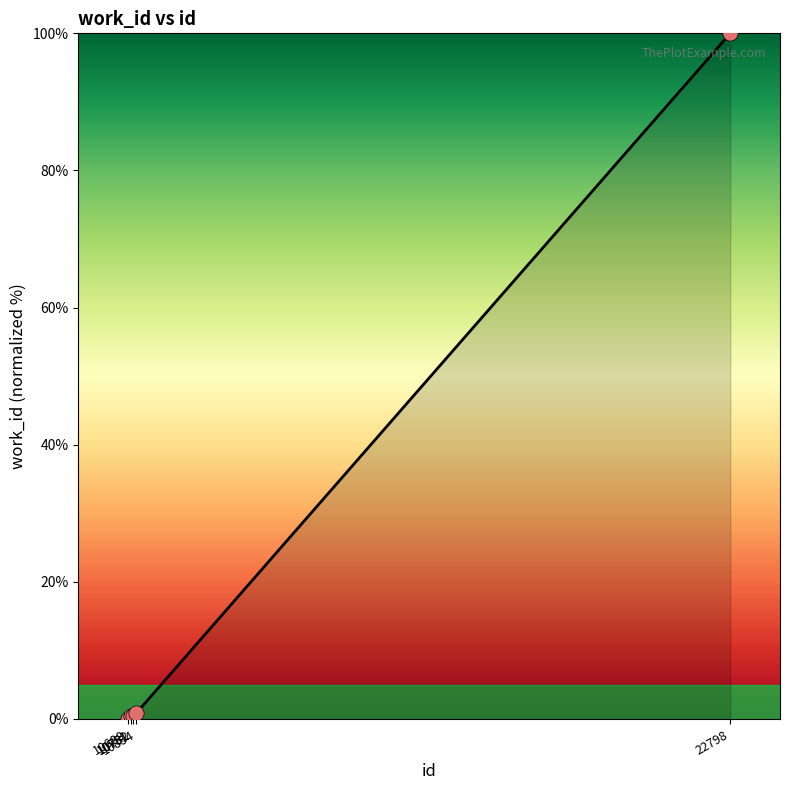

What is the change in value from 10688 to 10782?

+0.4